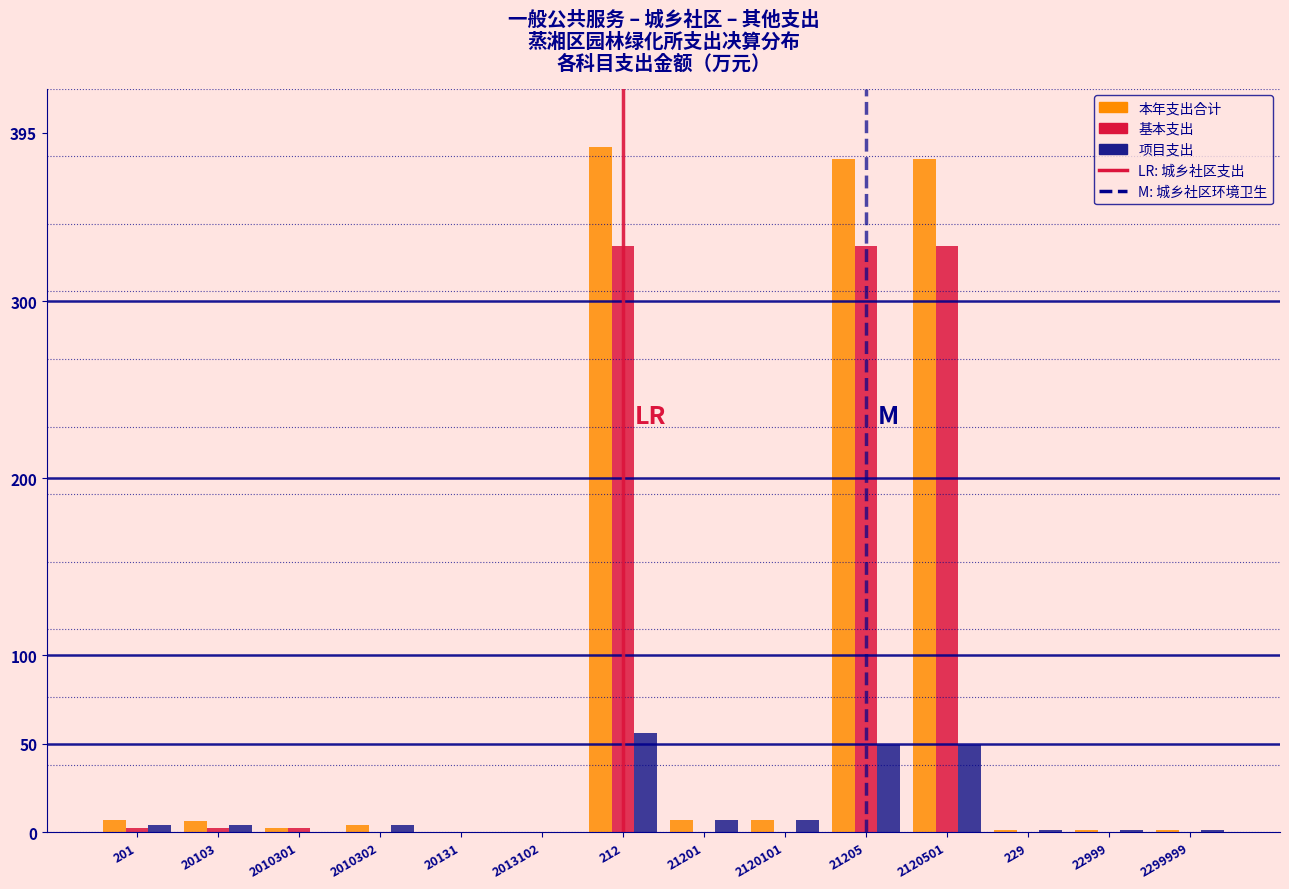

What is the sum of all 本年支出合计 values?

1185.5